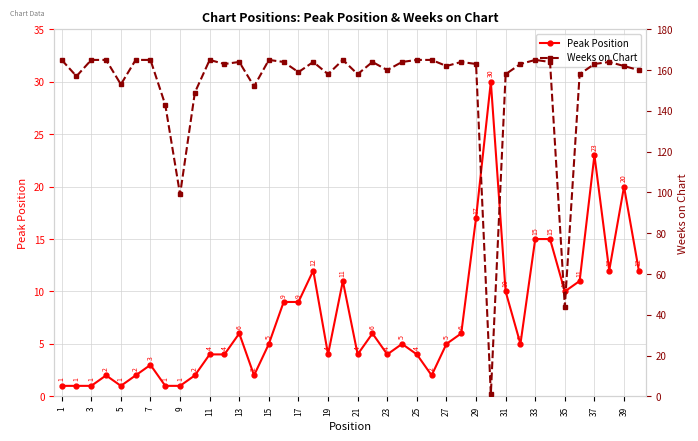

True or false: Weeks on Chart has more than 1 interior local peaks.

True